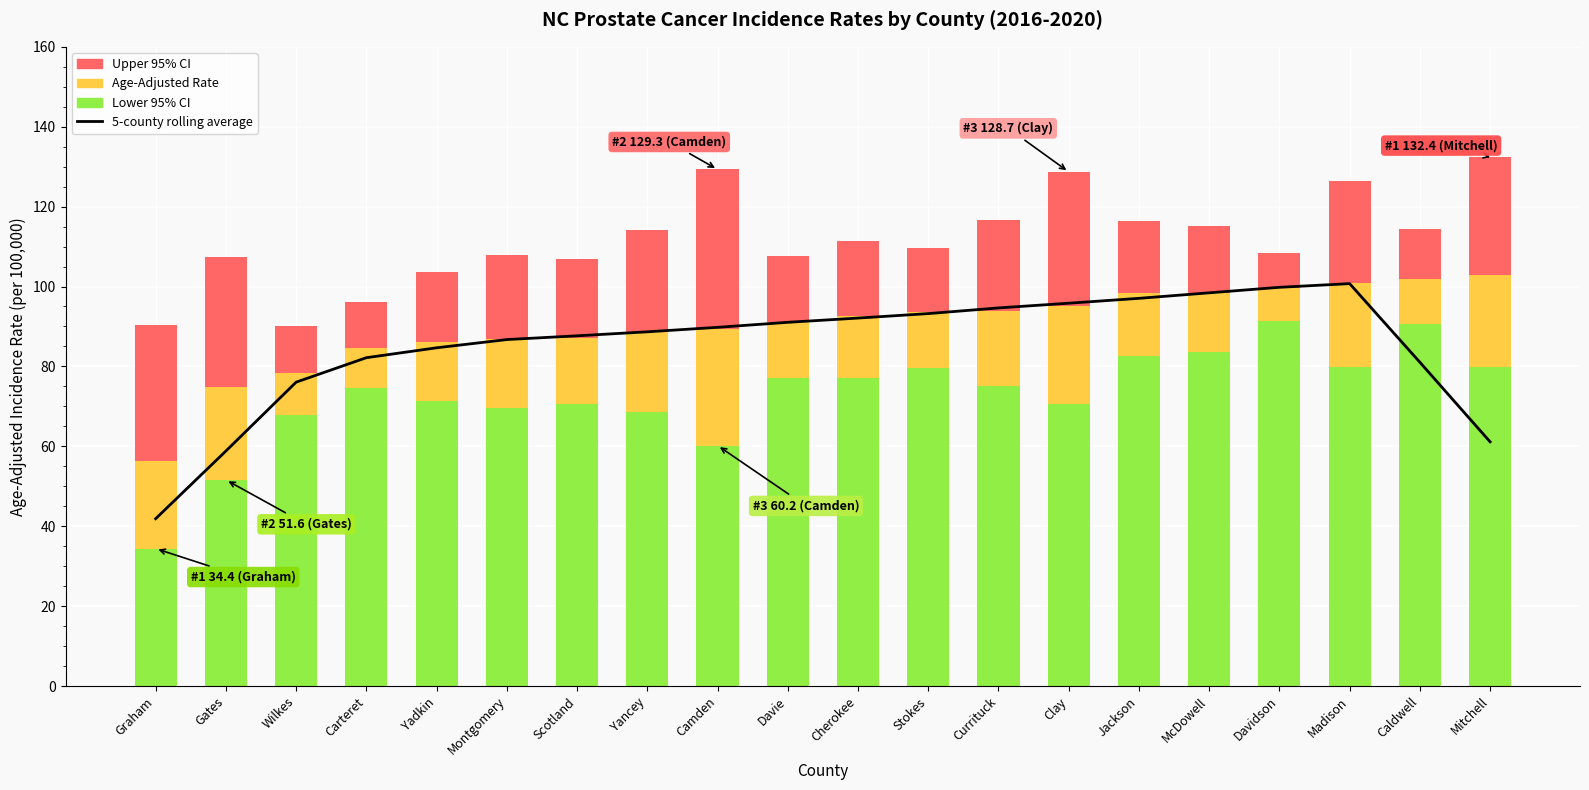

What value does the Age-Adjusted Rate series have at Davie?

14.1